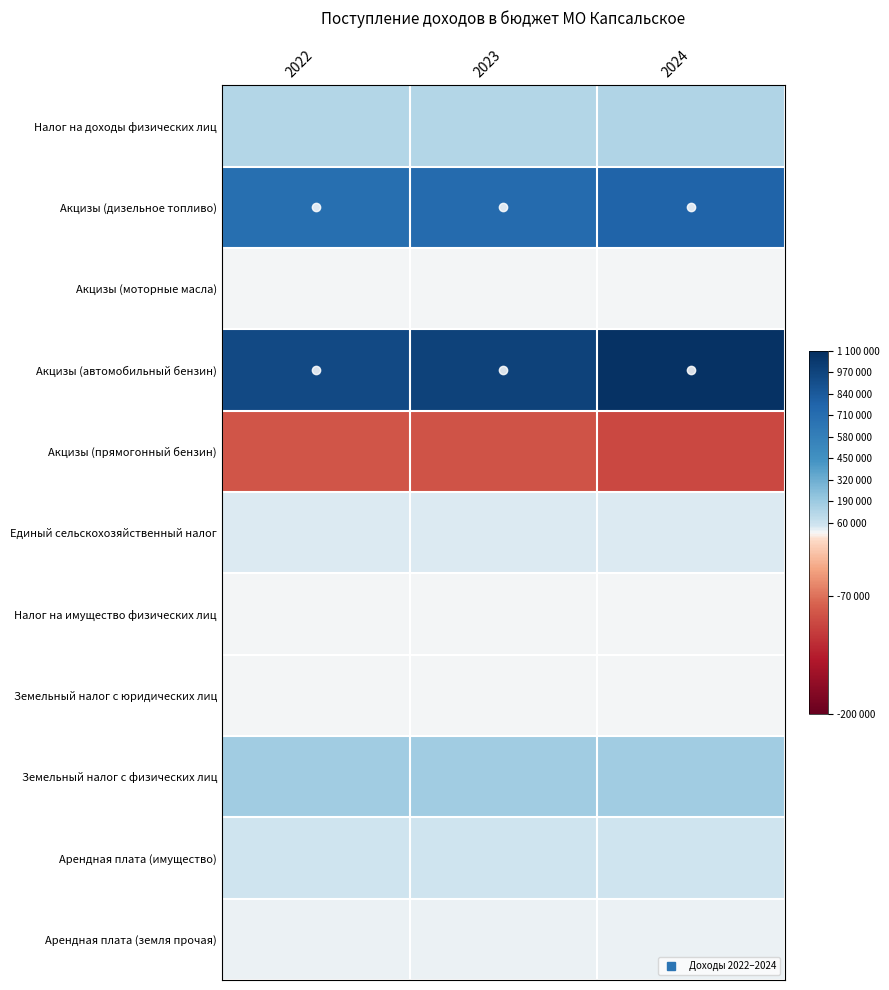

What is the minimum value shown in the chart?

-99570